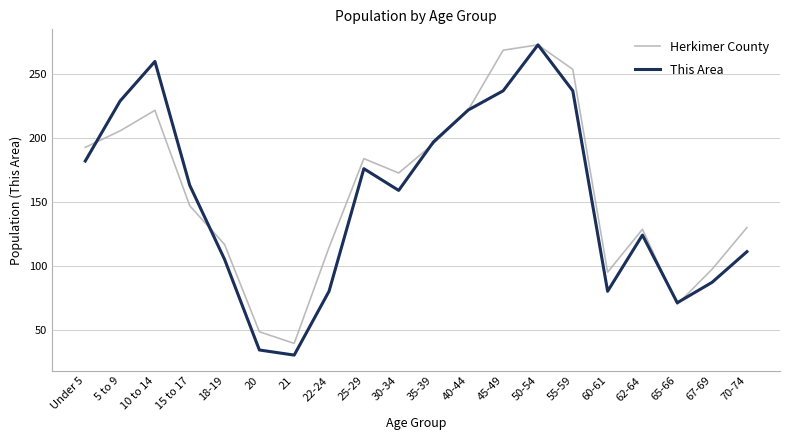

Rank the series at 10 to 14 from lowest to highest value.

Herkimer County, This Area